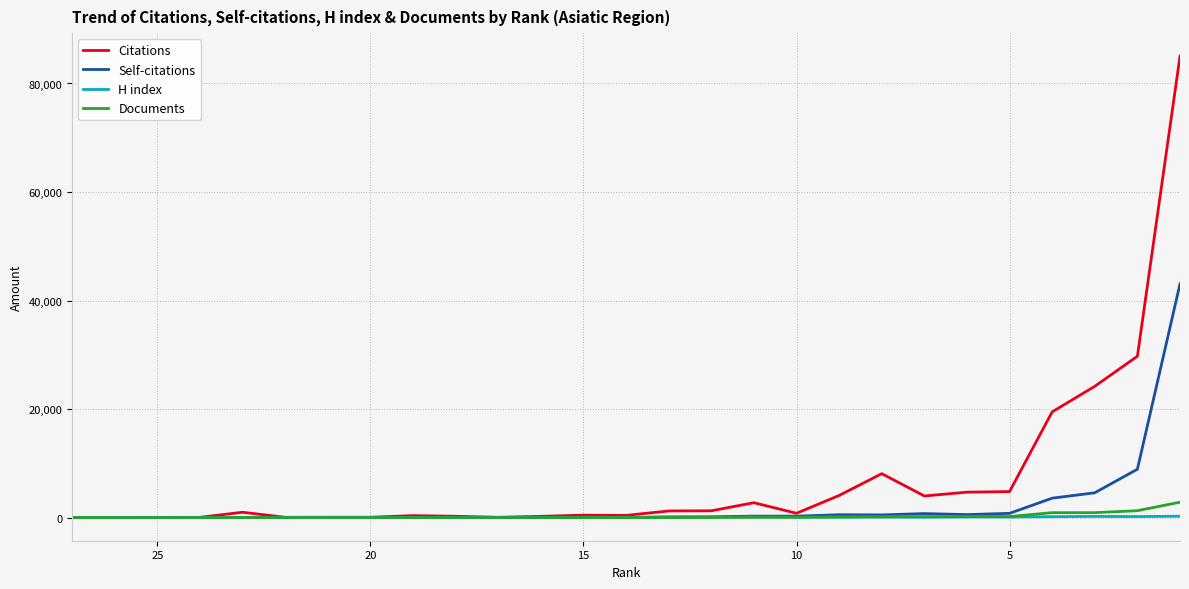

Is the value of Citations at 23 greater than the value of H index at 10?

Yes